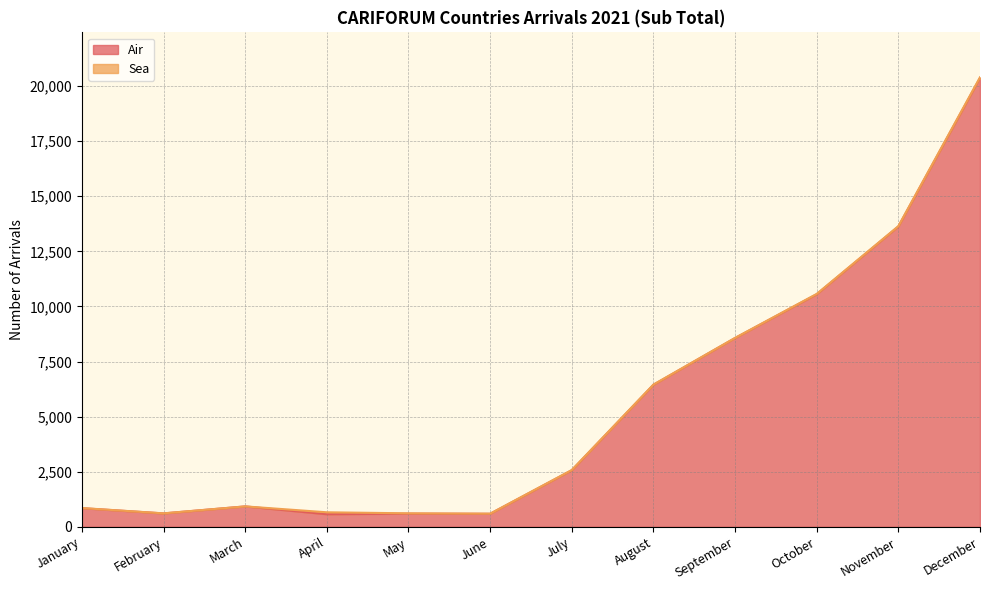

What is the change in value from March to August?

+5520